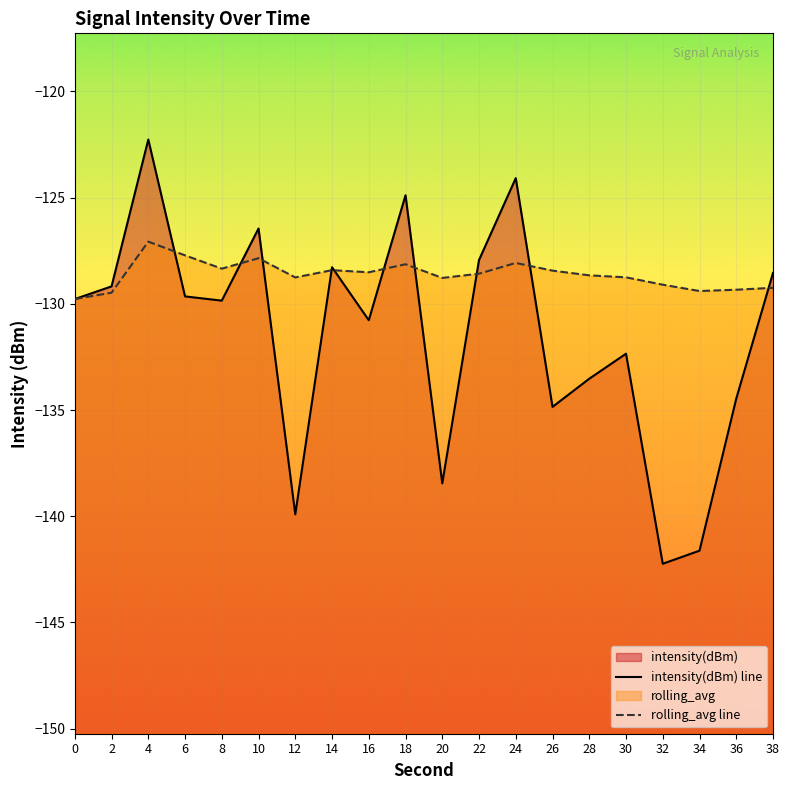

Reading right to left, transcribe all the data shown in this chart.

intensity(dBm): -128.5	-134.5	-141.6	-142.2	-132.3	-133.5	-134.9	-124.1	-127.9	-138.5	-124.9	-130.8	-128.3	-139.9	-126.5	-129.9	-129.7	-122.3	-129.2	-129.8
rolling_avg: -129.2	-129.3	-129.4	-129.1	-128.8	-128.7	-128.4	-128.1	-128.6	-128.8	-128.1	-128.5	-128.4	-128.8	-127.9	-128.3	-127.7	-127.1	-129.5	-129.8